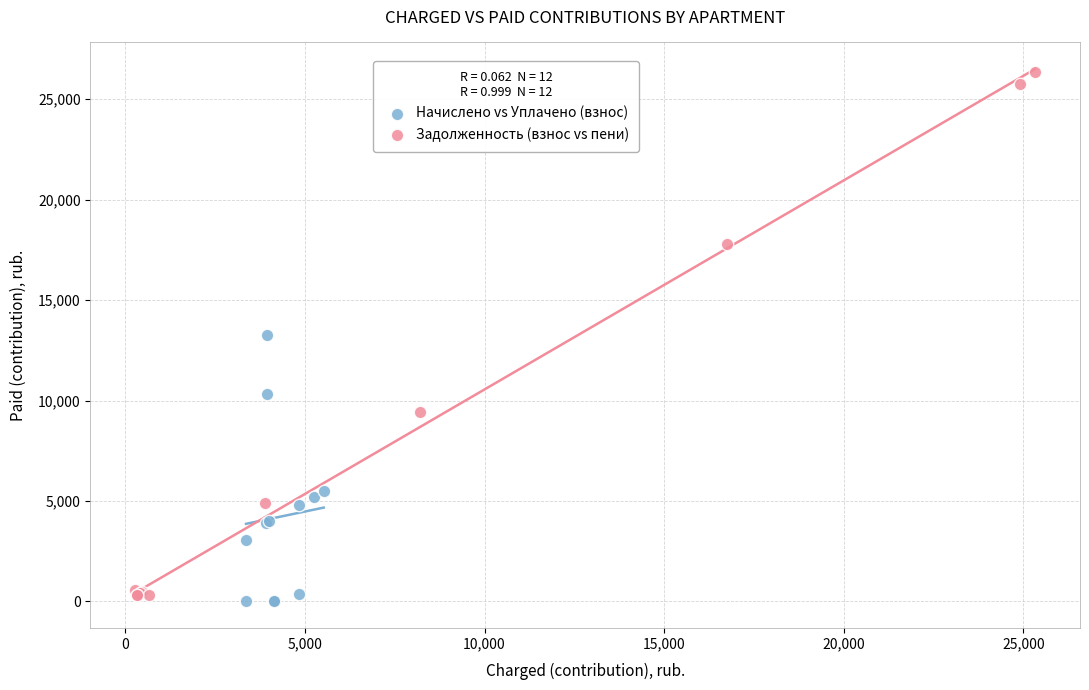

Which series has the widest spread of Y values?

Задолженность (взнос vs пени)